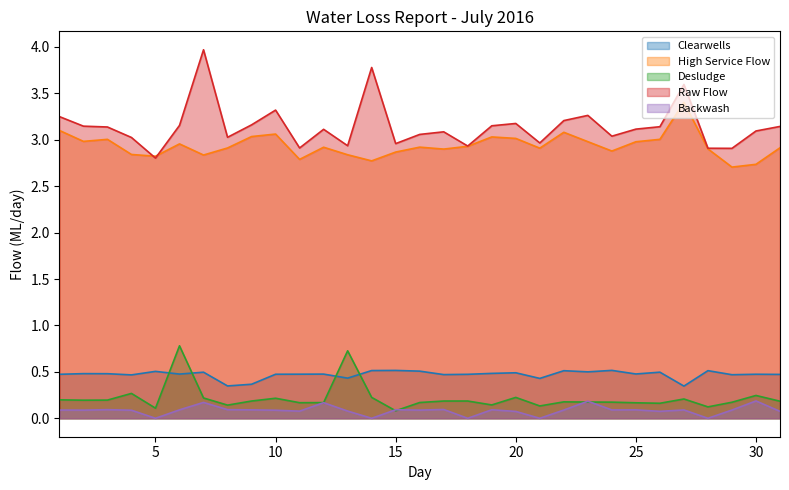

True or false: Clearwells and High Service Flow cross at least once.

False